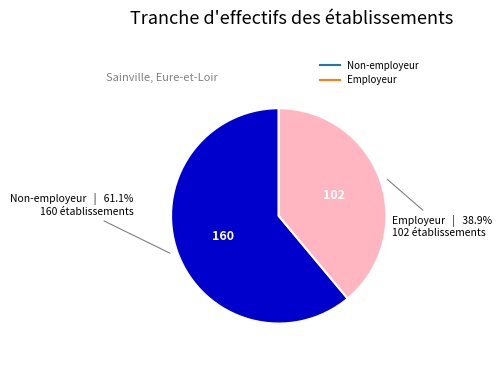

Does any single category account for the majority?

Yes